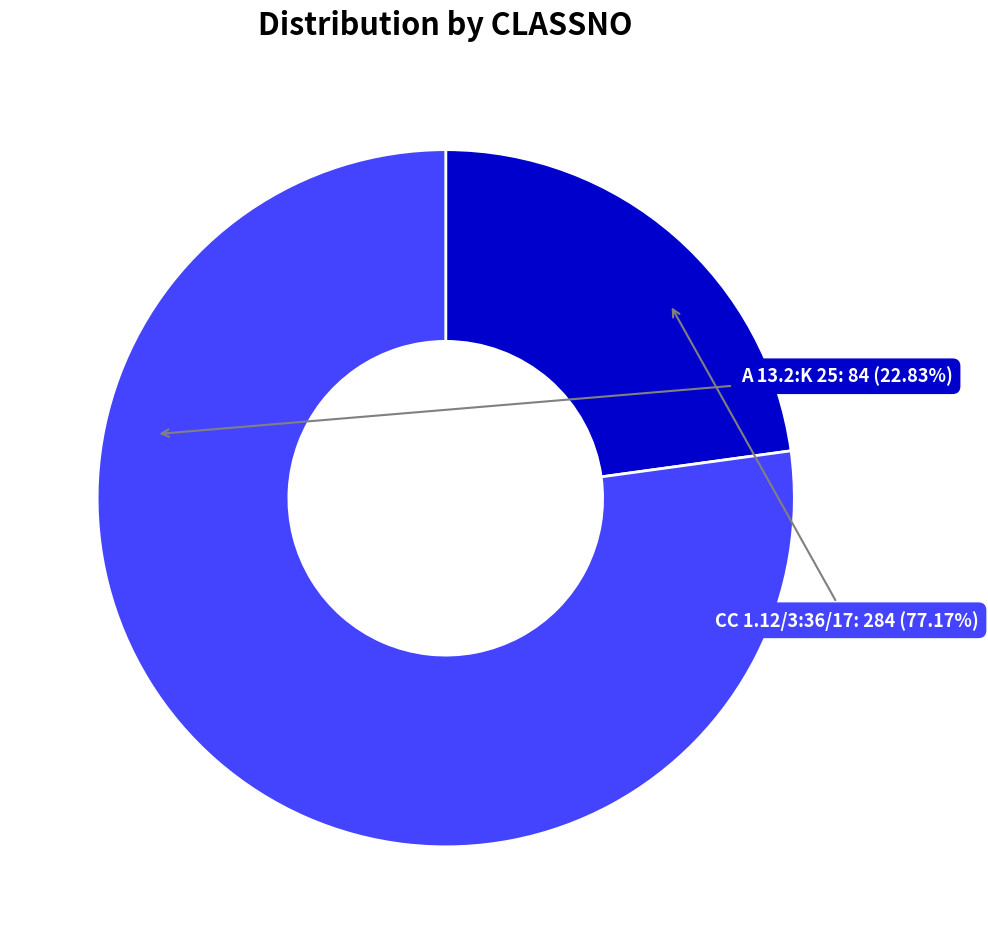

To the nearest percent, what percentage of the pie is CC 1.12/3:36/17?

77%